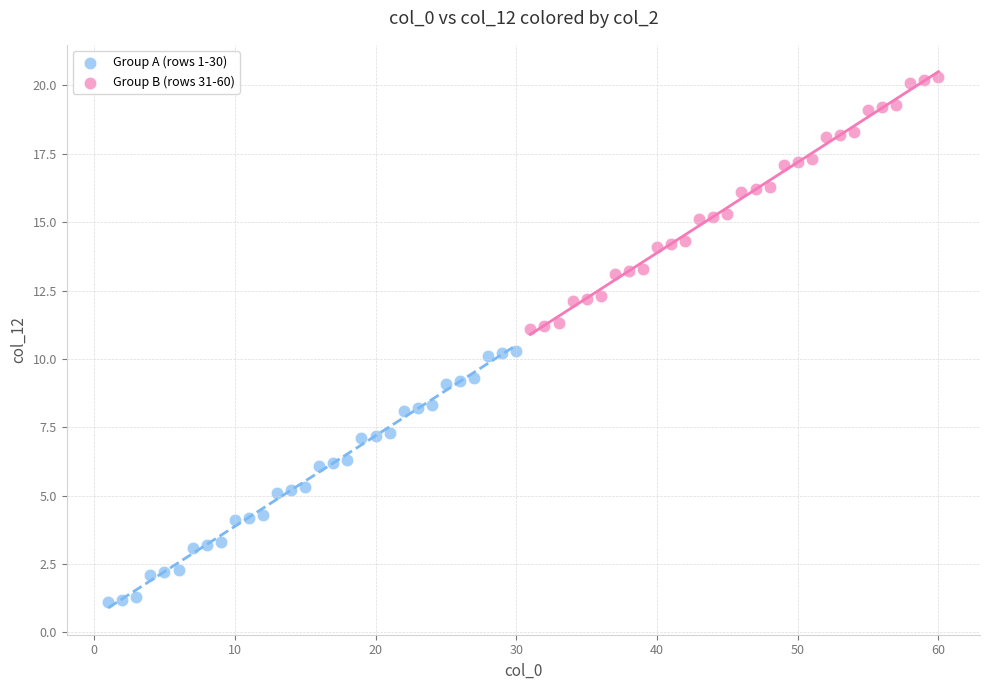

Which series reaches the maximum Y coordinate?

Group B (rows 31-60)